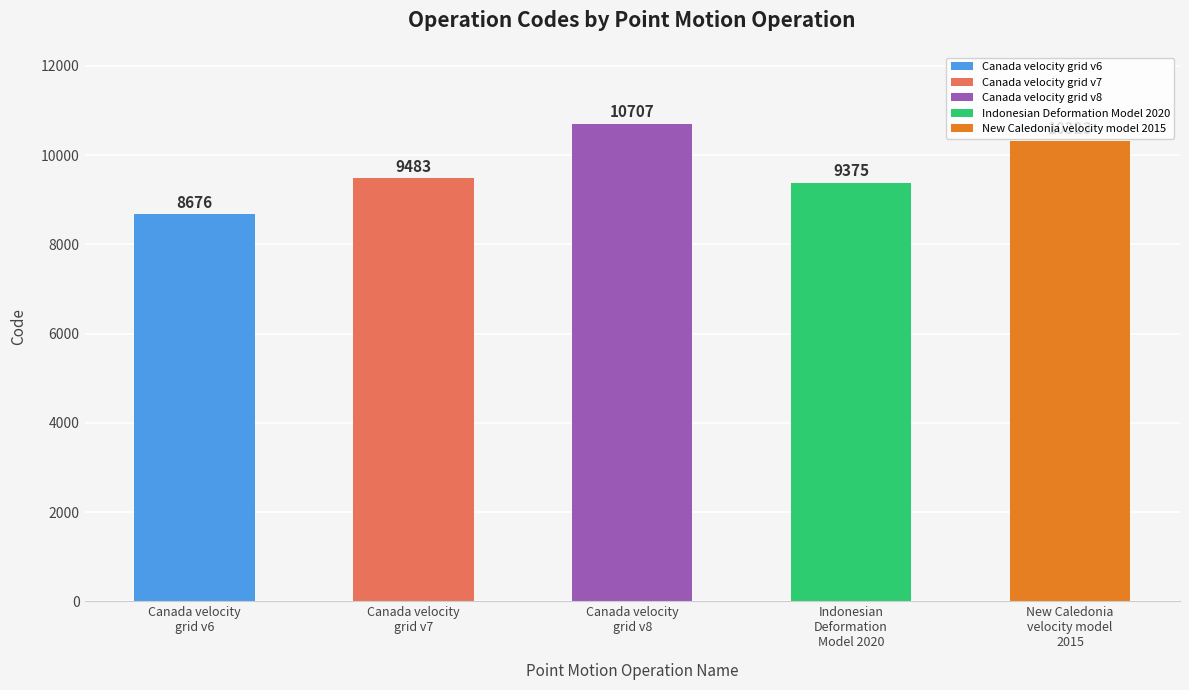

What is the difference between the maximum and minimum values?

2031